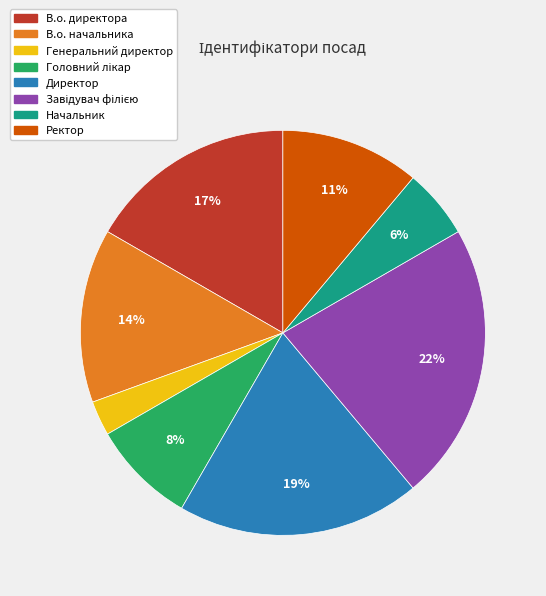

True or false: В.о. начальника accounts for 6% of the total.

False